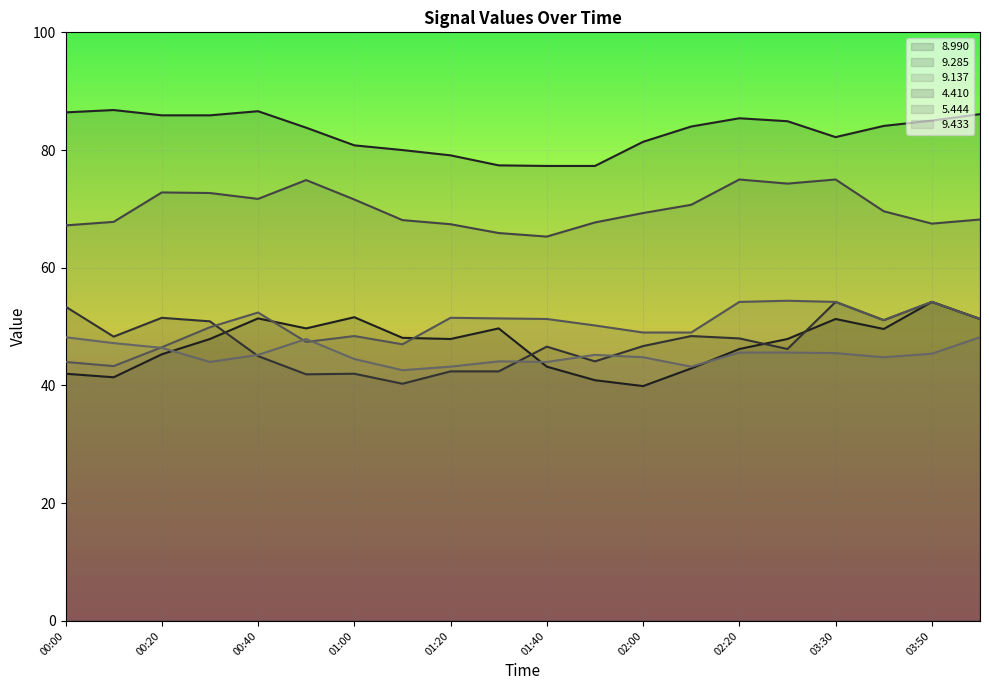

How many lines are shown in the chart?

6